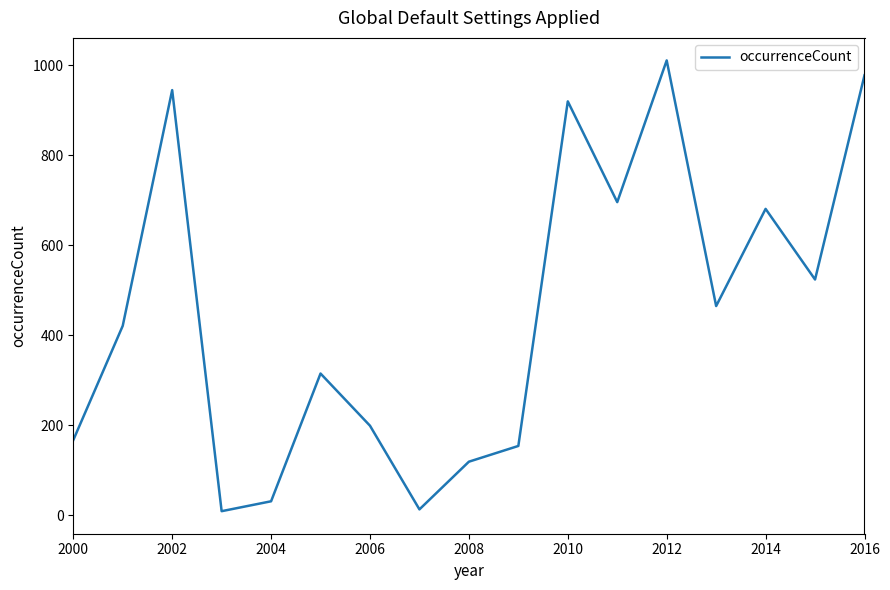

What is the difference between the maximum and minimum values?

1002